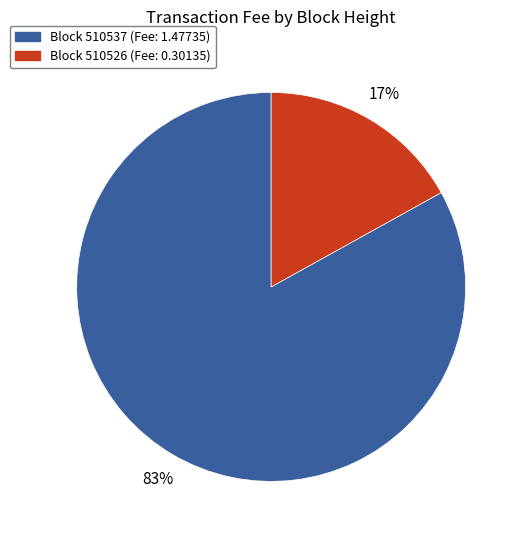

To the nearest percent, what is the average slice percentage?

50%